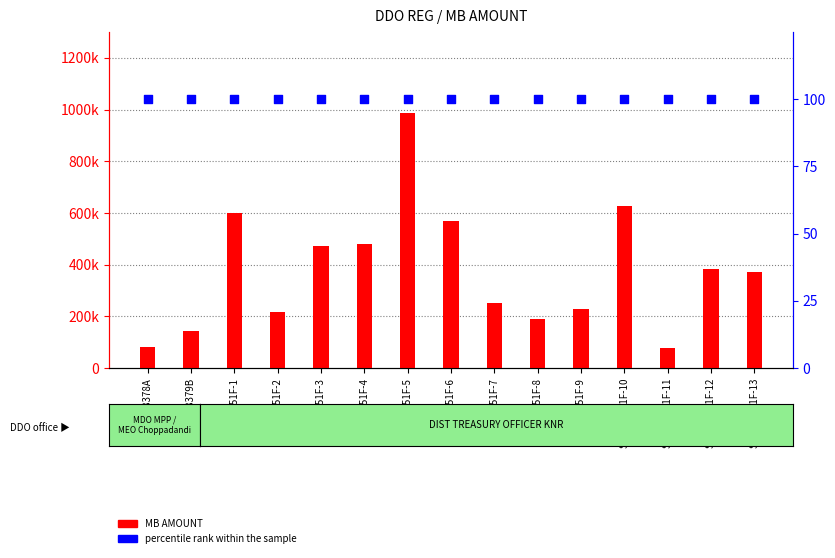

Is the value of MB AMOUNT at SGV028551F-5 greater than the value of percentile rank within the sample at SGV028379B?

Yes